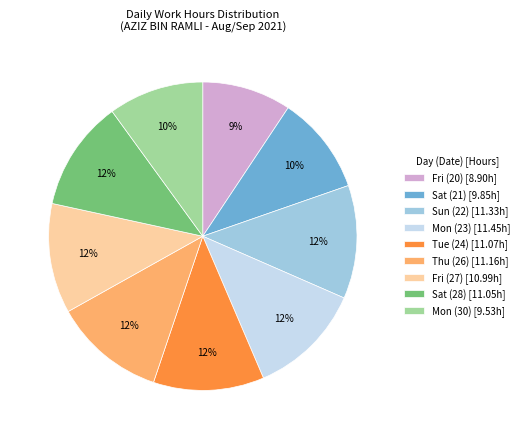

To the nearest percent, what percentage of the pie is Sat (21)?

10%